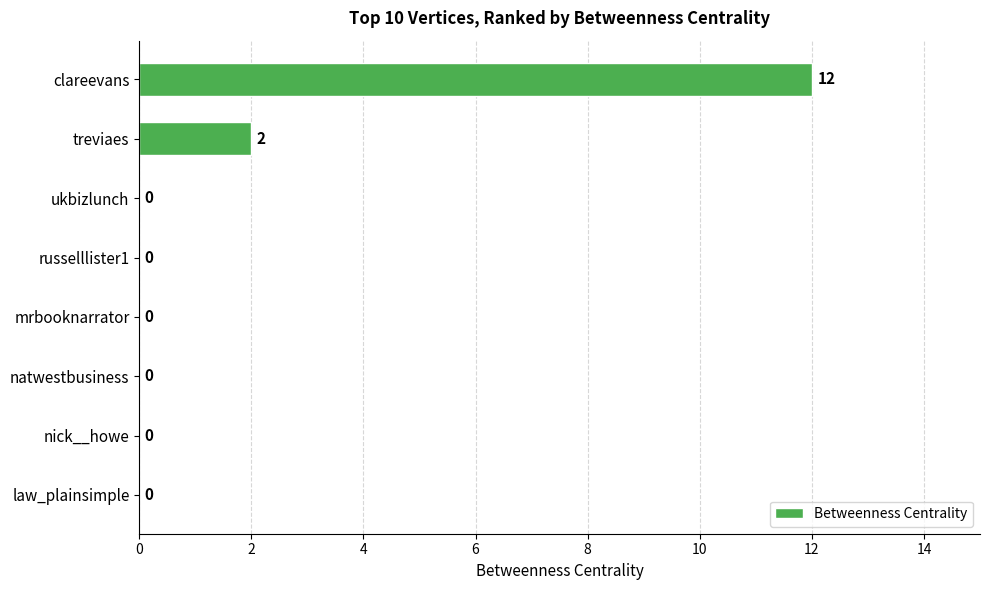

What is the greatest value displayed?

12